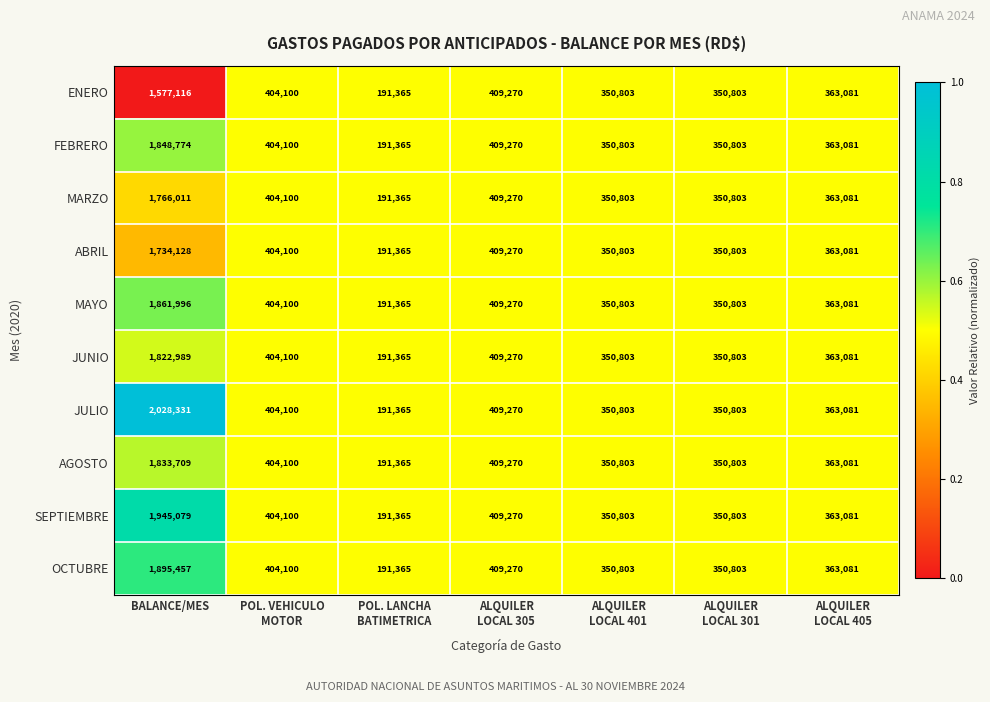

Rank the series at BALANCE/MES from lowest to highest value.

ENERO, ABRIL, MARZO, JUNIO, AGOSTO, FEBRERO, MAYO, OCTUBRE, SEPTIEMBRE, JULIO